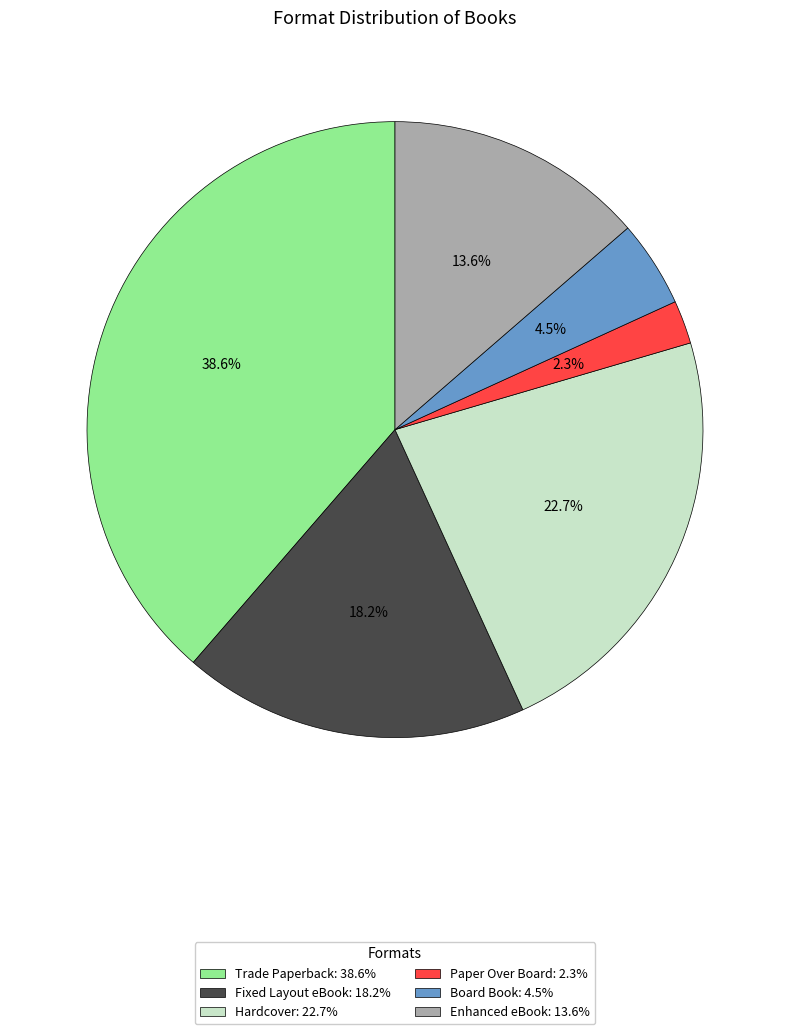

Between Paper Over Board and Fixed Layout eBook, which is larger?

Fixed Layout eBook